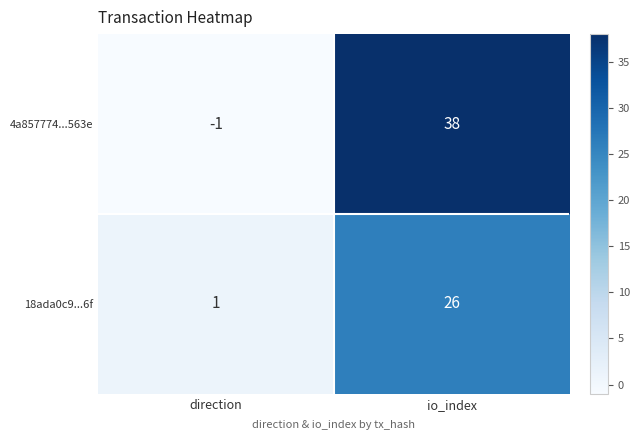

Which series has the largest range (max minus min)?

4a857774...563e